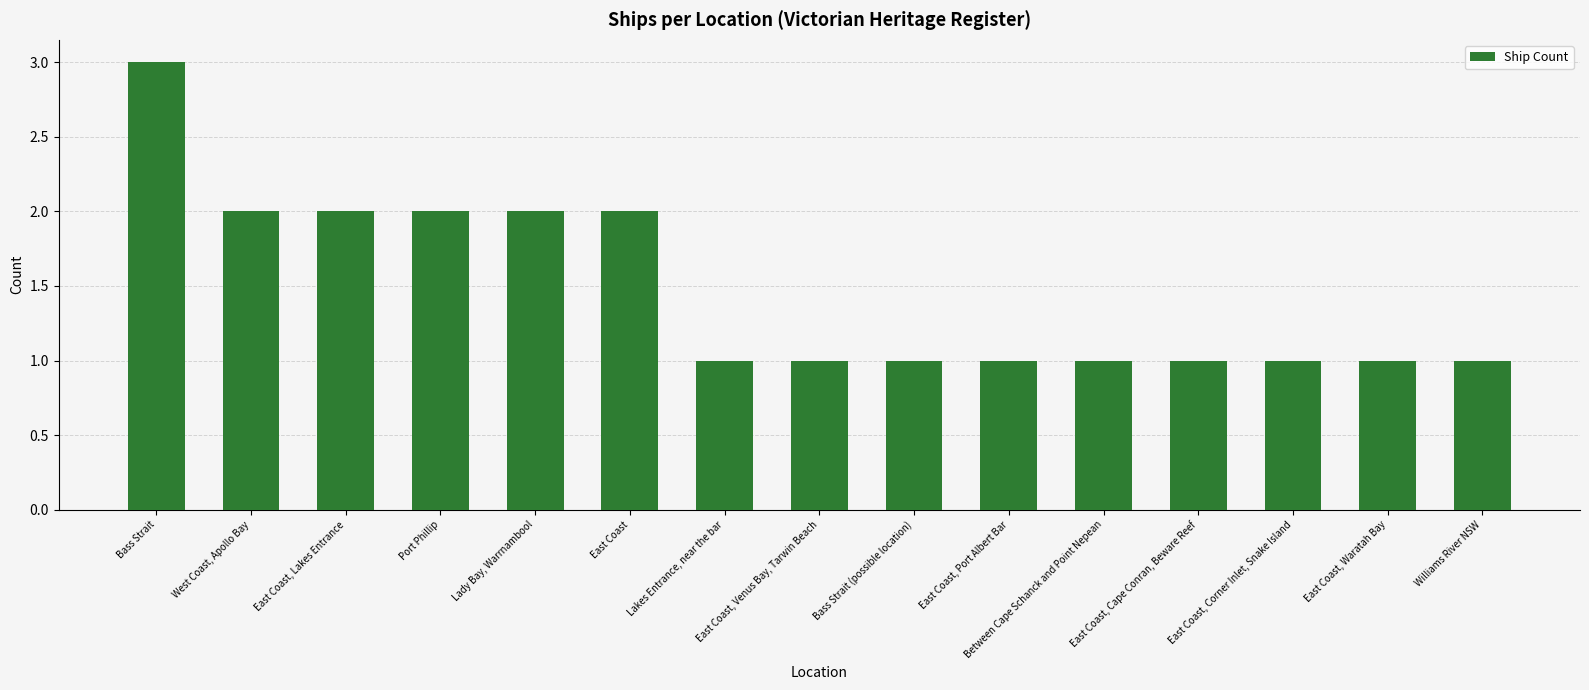

Approximately how many times larger is the value at Bass Strait (possible location) compared to Bass Strait?

0.3